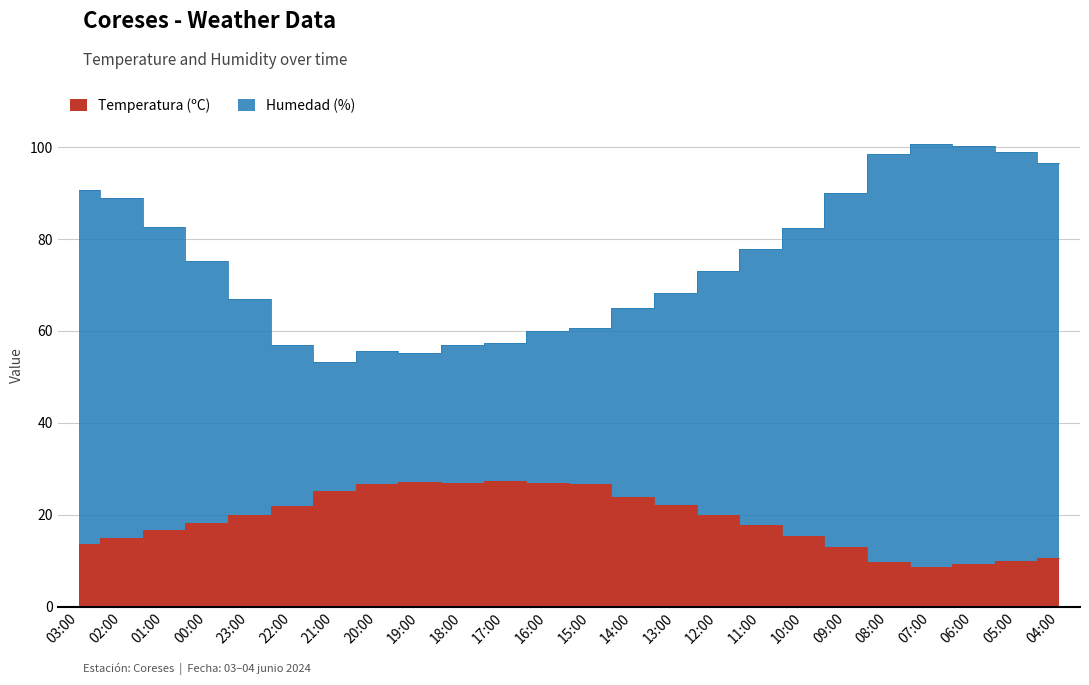

Reading left to right, extract all data points from this chart.

Temperatura (ºC): 13.6	14.9	16.7	18.2	19.9	22.0	25.2	26.7	27.1	26.9	27.3	27.0	26.7	23.9	22.2	20.0	17.8	15.4	13.0	9.6	8.6	9.3	9.9	10.6
Humedad (%): 90.6	88.9	82.7	75.2	66.9	57.0	53.2	55.7	55.1	56.9	57.3	60.0	60.7	64.9	68.2	73.0	77.8	82.4	90.0	98.6	100.6	100.3	98.9	96.6